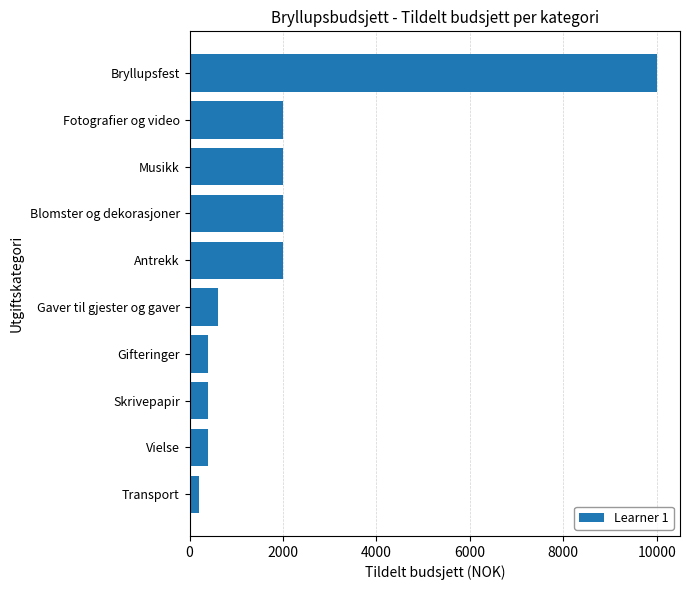

What is the greatest value displayed?

10000